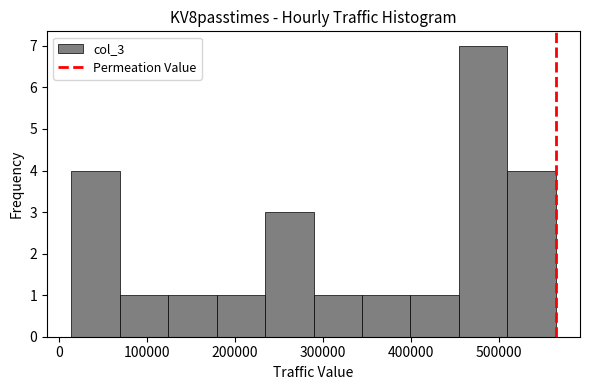

Reading left to right, list every bar in this chart as the range it spans on the x-axis followed by its height. Neither the bar edges nor the heights are printed on the chart, so give them approximately, as read against the axes.

10000 to 70000: 4
70000 to 120000: 1
120000 to 180000: 1
180000 to 230000: 1
230000 to 290000: 3
290000 to 340000: 1
340000 to 400000: 1
400000 to 450000: 1
450000 to 510000: 7
510000 to 560000: 4